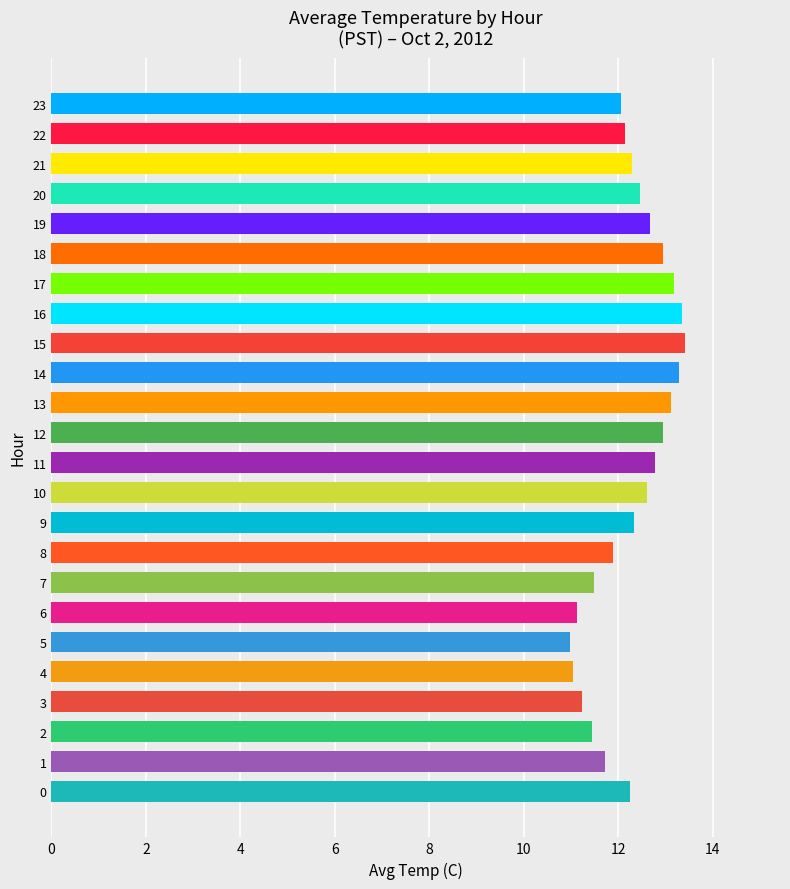

What is the sum of all values?

294.7